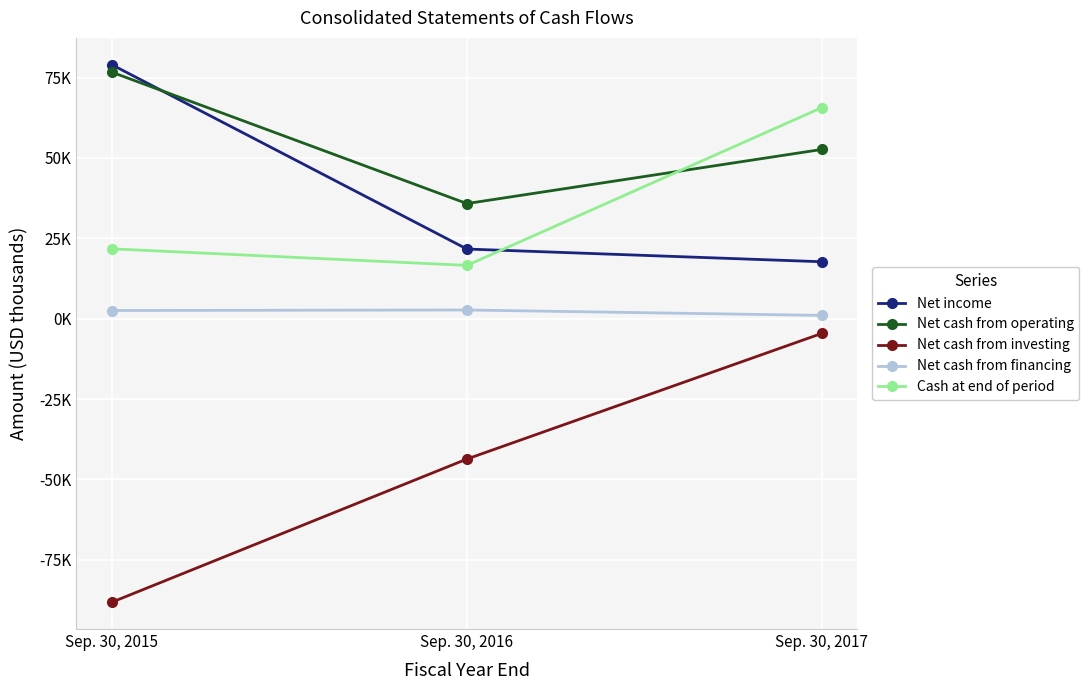

Is it true that Net cash from investing equals -28293 at Sep. 30, 2015?

False